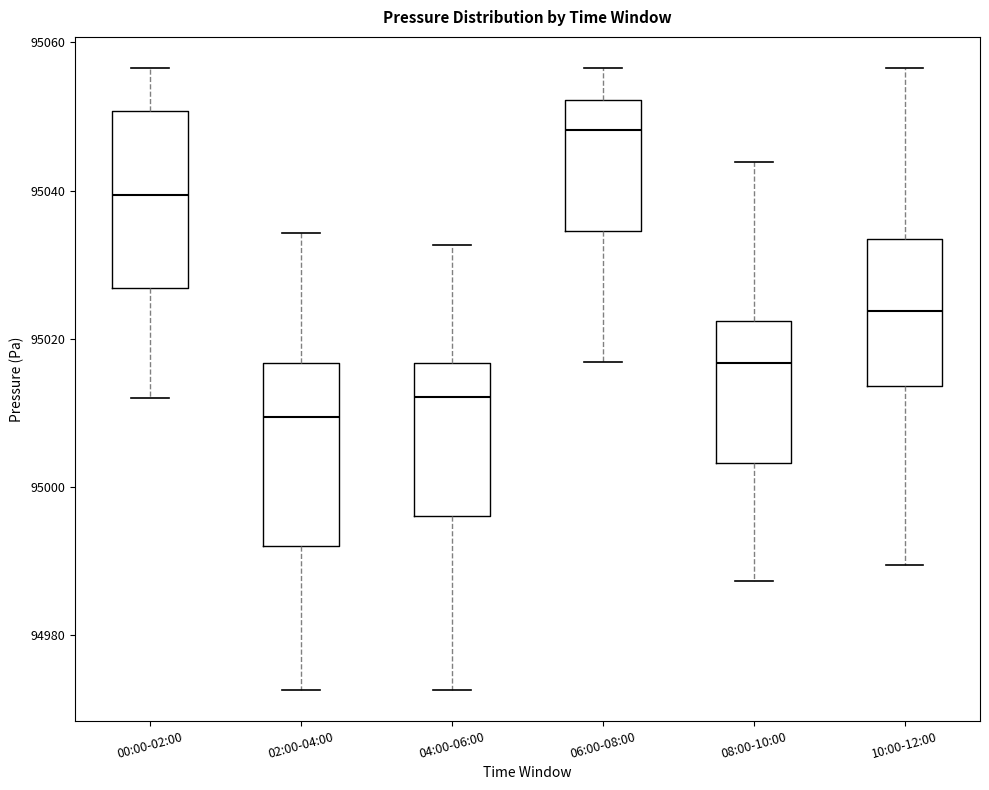

Reading left to right, read every box against the y-axis: the position of its median line, the range the box covers, and the ends of its whiskers. The values are not printed on the chart, so give them approximately, as read against the axis.

00:00-02:00: median 95040, box 95026 to 95050, whiskers 95012 to 95056
02:00-04:00: median 95010, box 94992 to 95016, whiskers 94972 to 95034
04:00-06:00: median 95012, box 94996 to 95016, whiskers 94972 to 95032
06:00-08:00: median 95048, box 95034 to 95052, whiskers 95016 to 95056
08:00-10:00: median 95016, box 95004 to 95022, whiskers 94988 to 95044
10:00-12:00: median 95024, box 95014 to 95034, whiskers 94990 to 95056